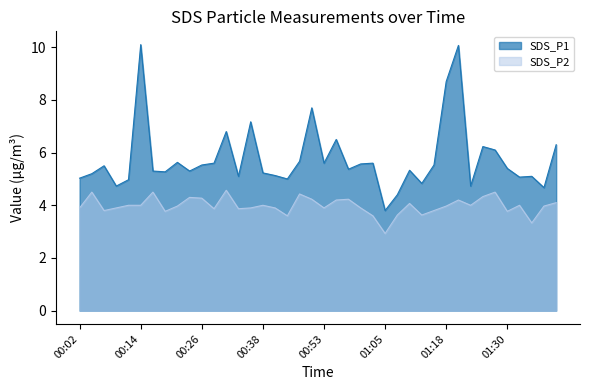

At which label is SDS_P1 closest to 6?

01:28